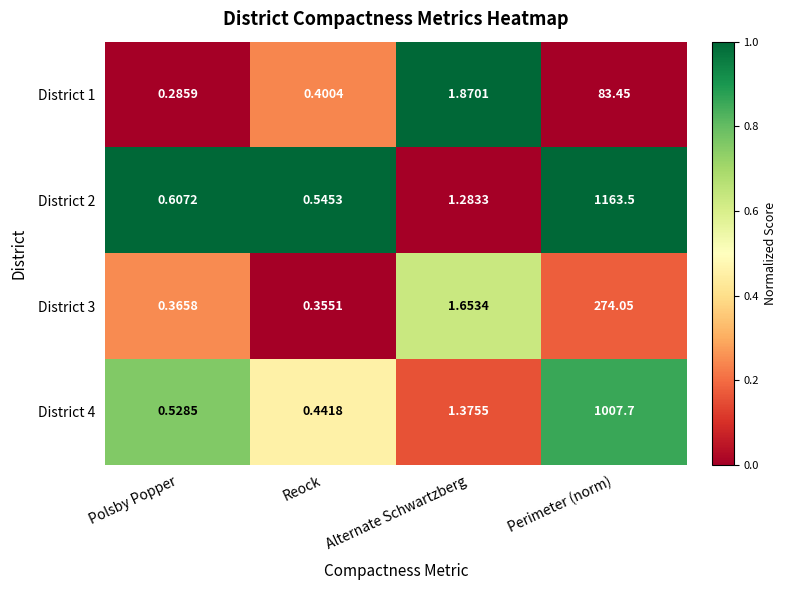

At which category is the sum across all series the highest?

Perimeter (norm)